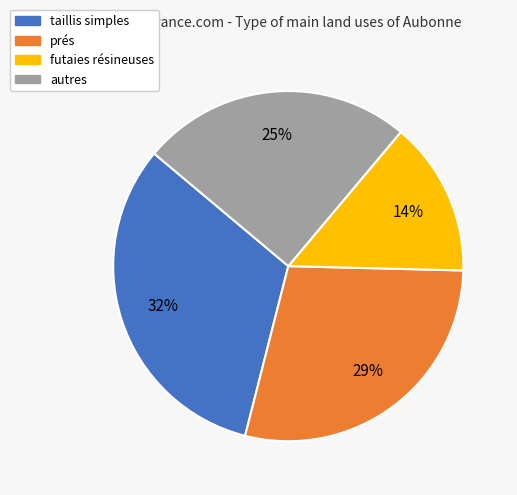

True or false: prés accounts for 29% of the total.

True